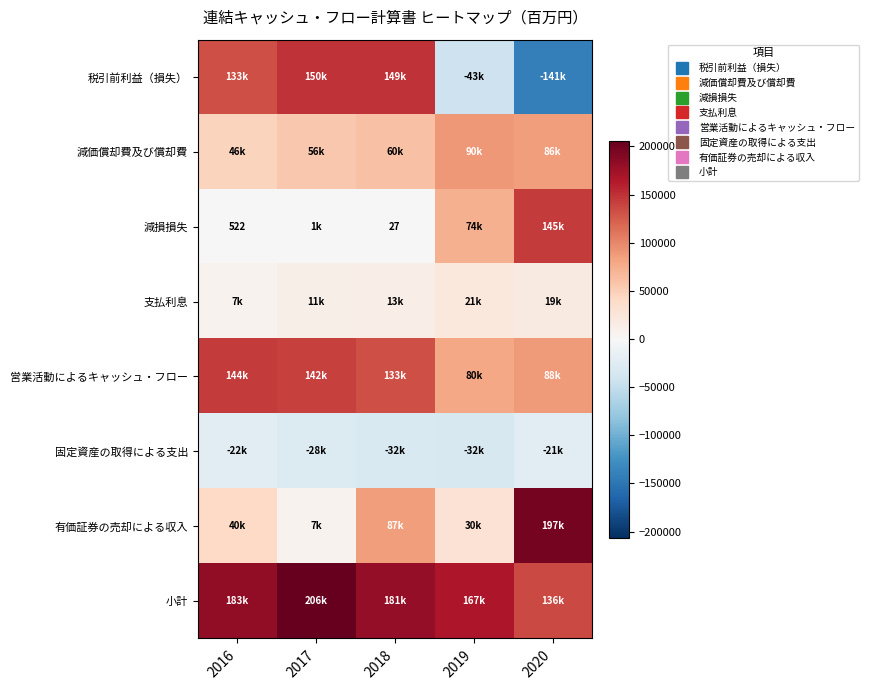

Is it true that 固定資産の取得による支出 equals -27767 at 2017?

True